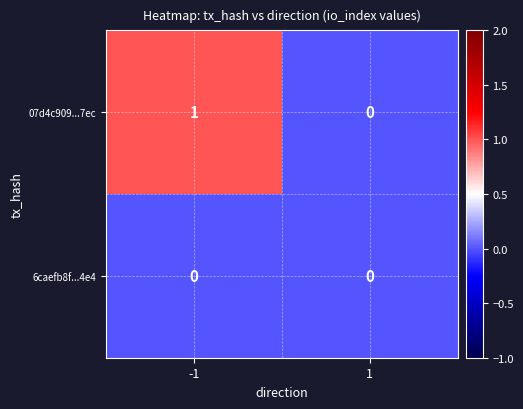

At which category is the sum across all series the highest?

-1